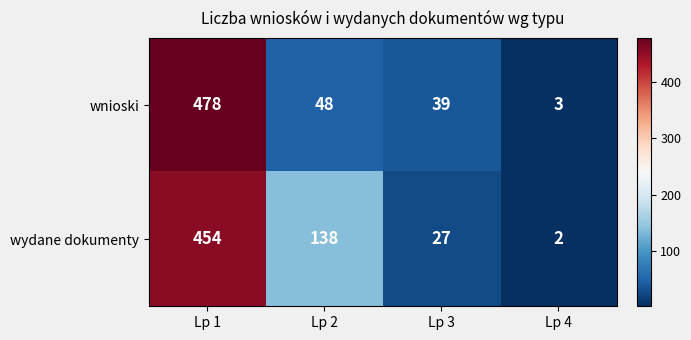

What is the difference between the maximum and second lowest values in the wydane dokumenty series?

427